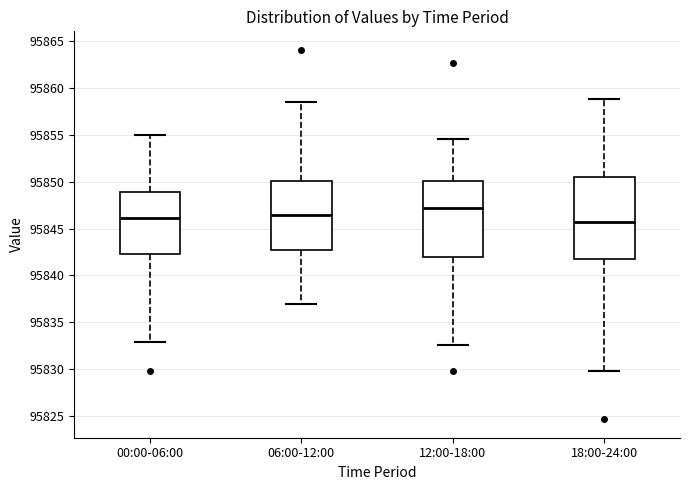

Where does the upper whisker of the box for 18:00-24:00 end on the y-axis? The values are not printed on the chart, so give them approximately, as read against the axis.

95859.0